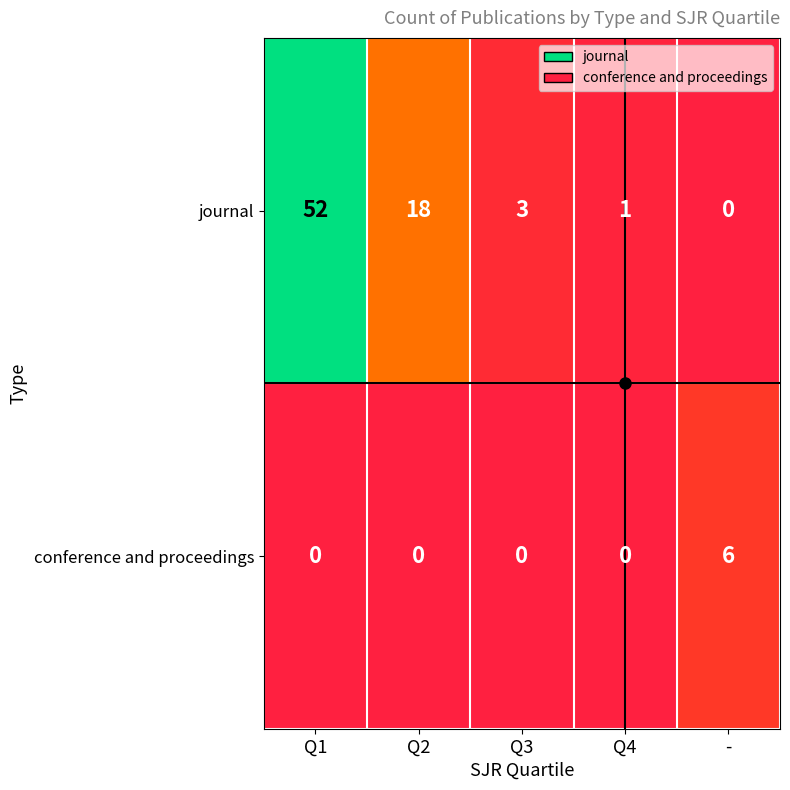

Which category has the highest value in the journal series?

Q1